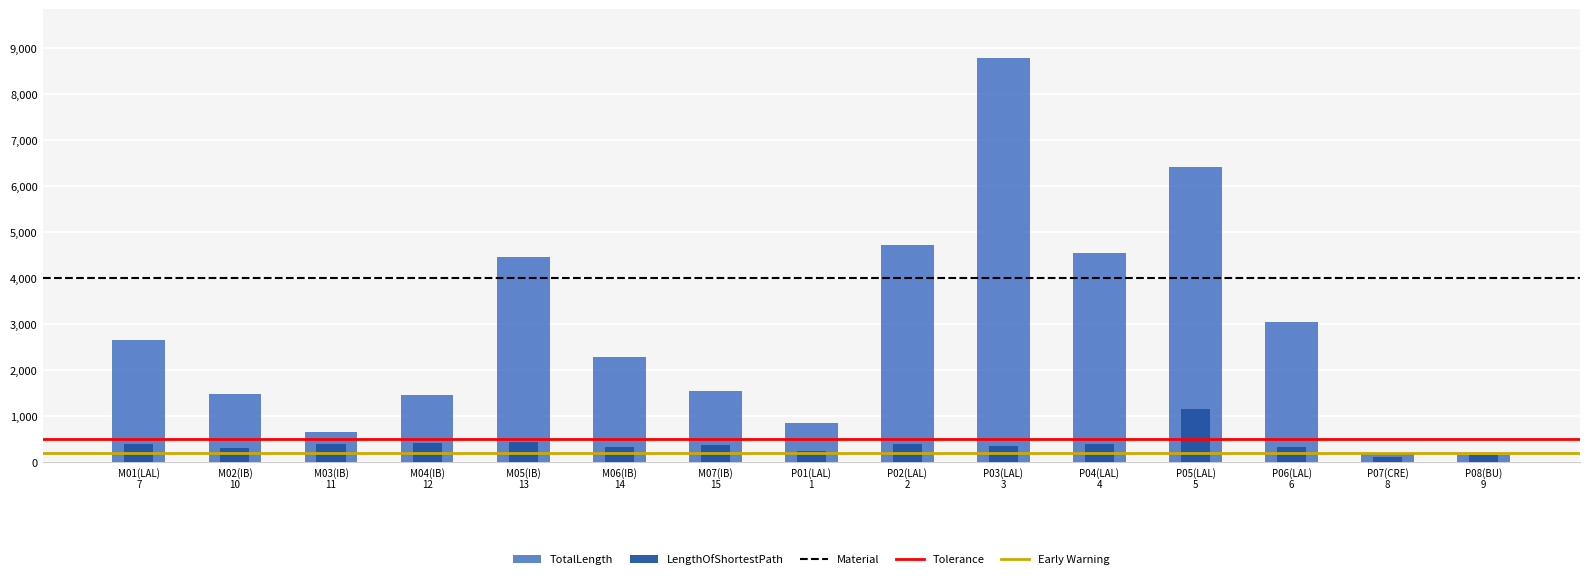

Which label corresponds to the smallest value in the chart?

P07(CRE) 8